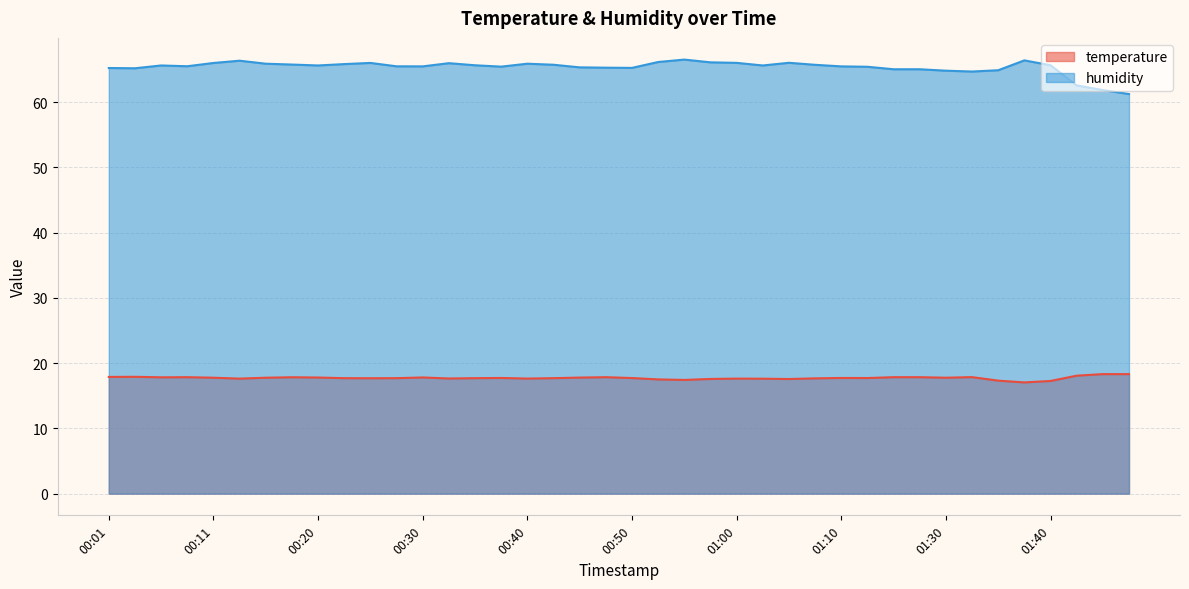

How many categories are shown in the chart?

40